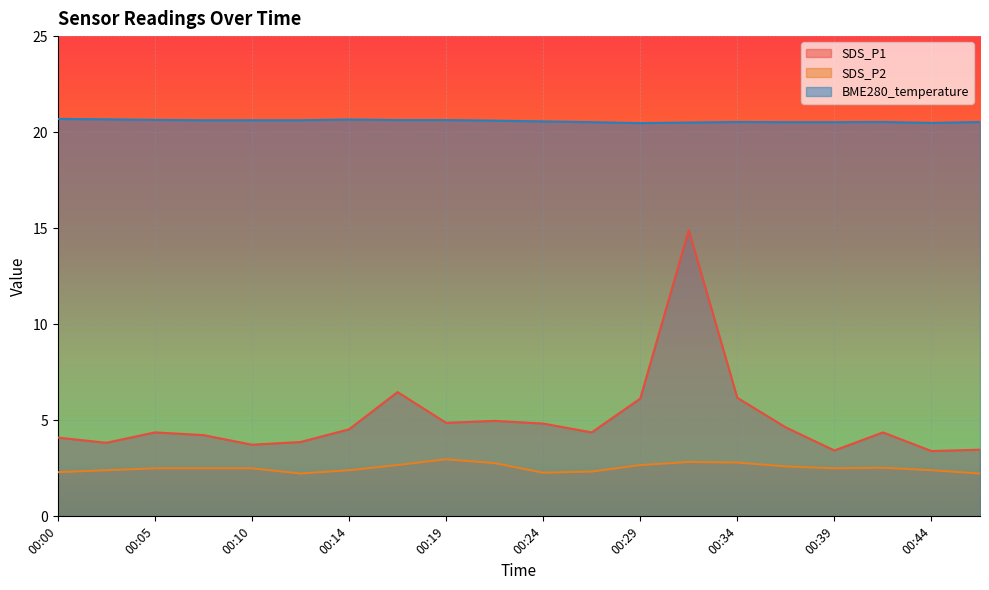

Is the value of SDS_P2 at 00:14 greater than the value of BME280_temperature at 00:34?

No